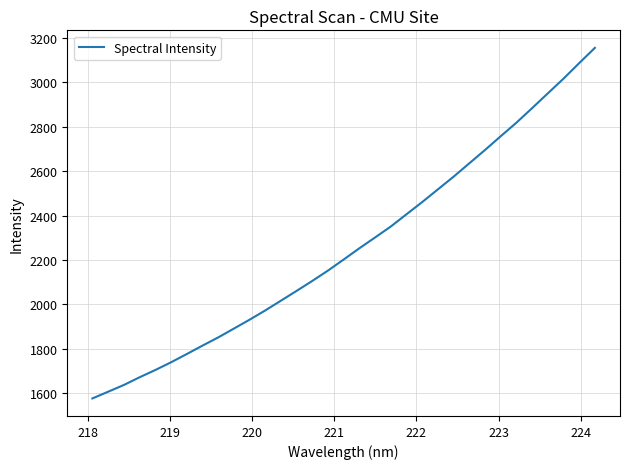

What is the difference between the maximum and minimum values?

1580.1